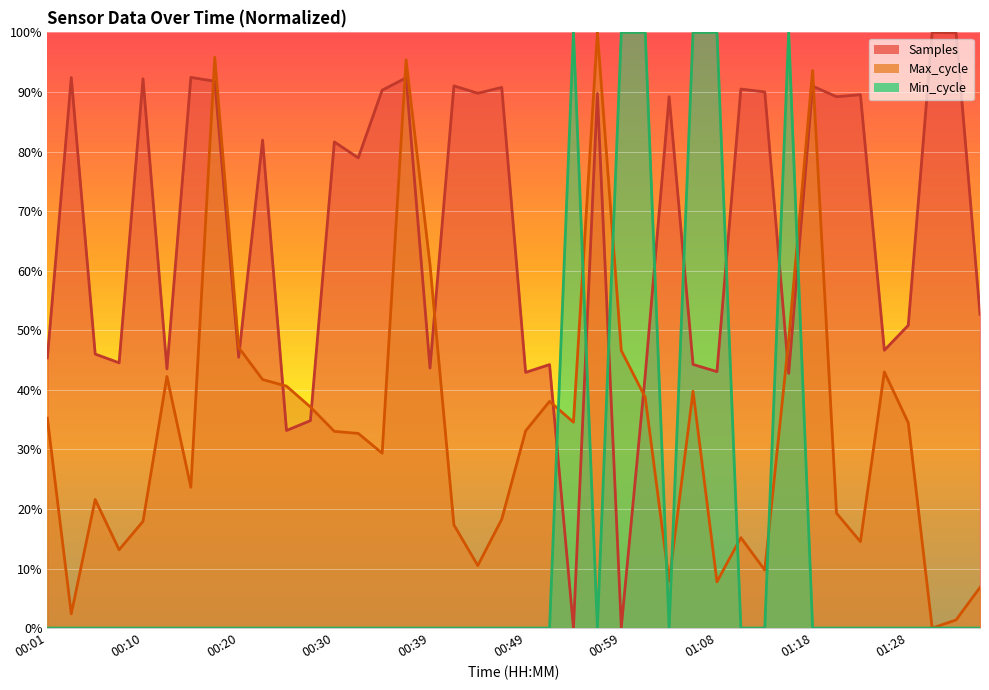

At which label is Max_cycle closest to 50?

01:16